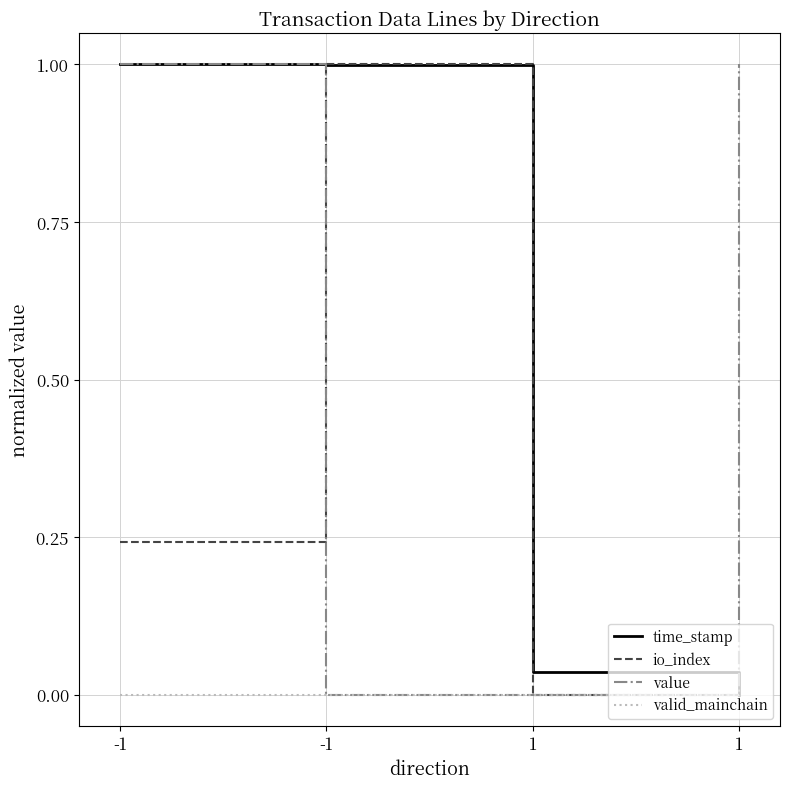

Which series has the largest total across all categories?

time_stamp